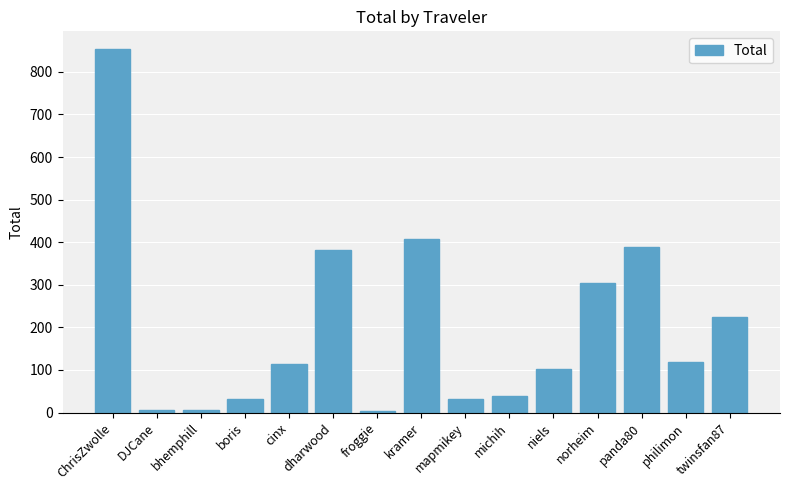

What is the greatest value displayed?

852.5